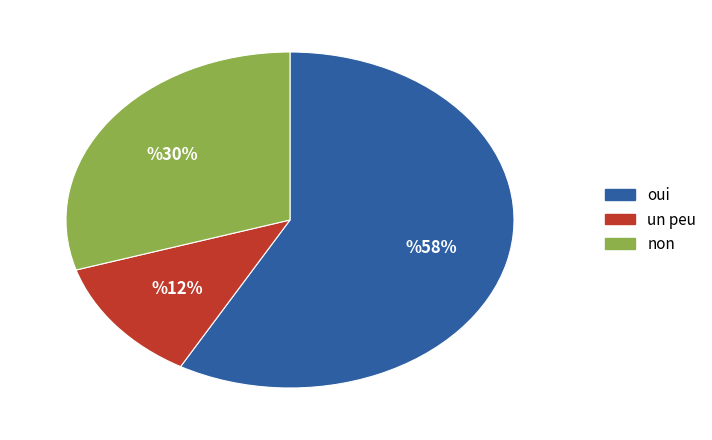

Is there any slice that represents more than half of the pie?

Yes